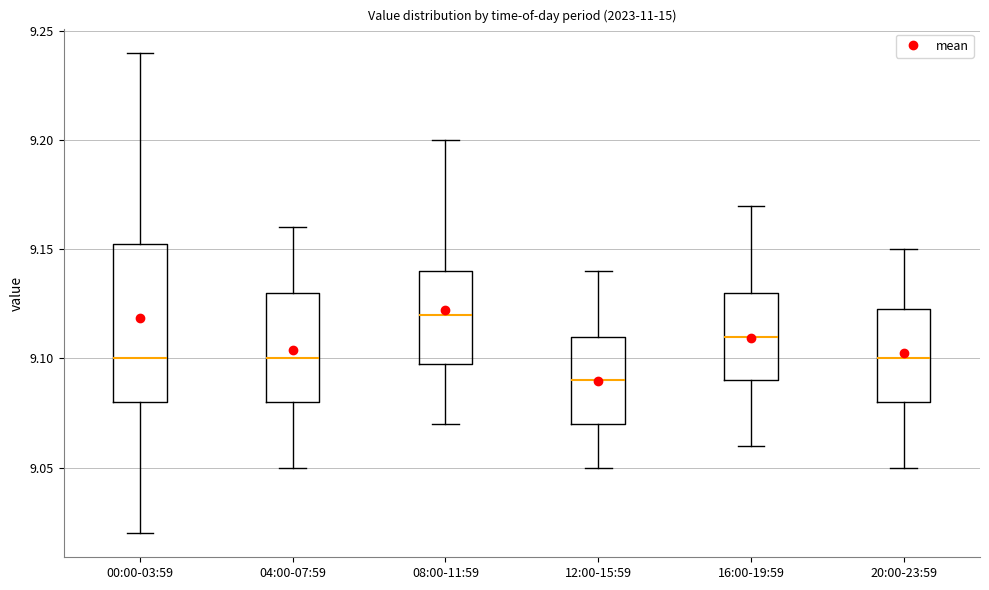

Which box is the tallest, from its lower edge to its upper edge?

00:00-03:59